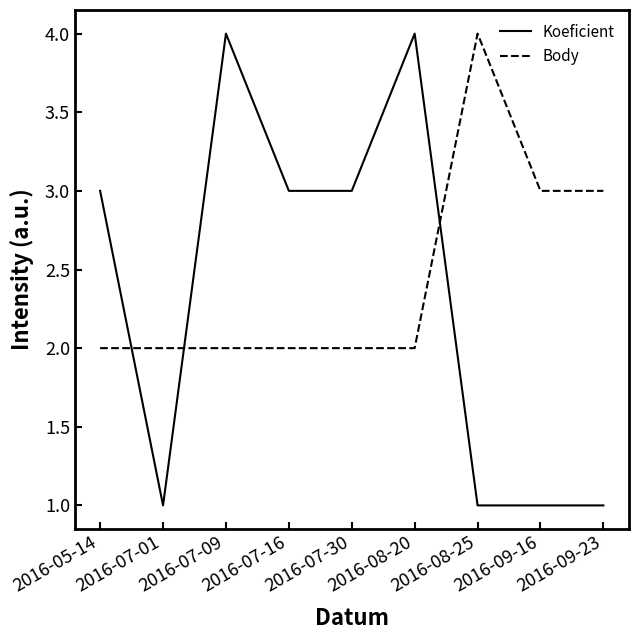

How many intersections are there between Koeficient and Body?

3